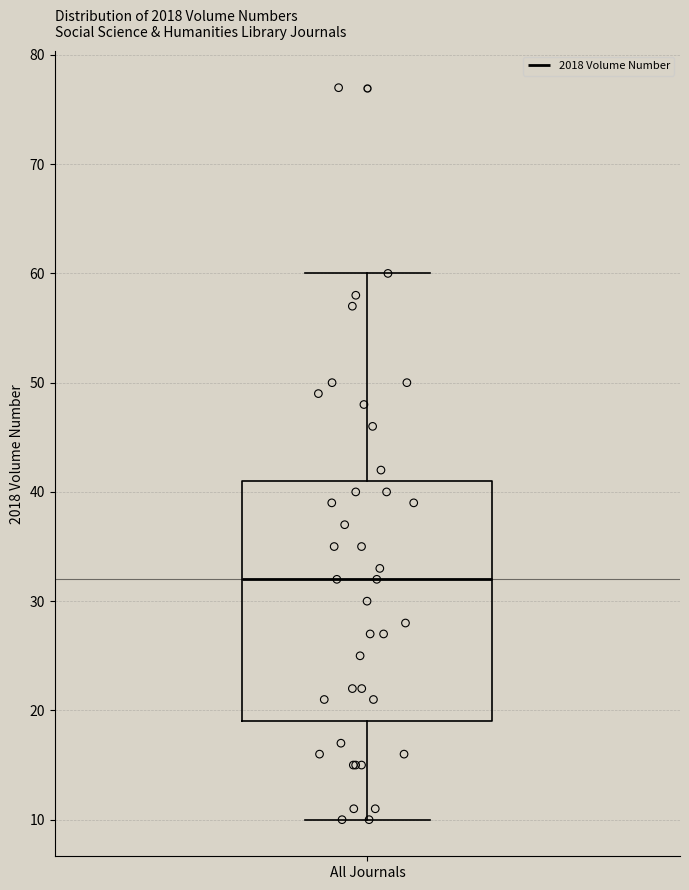

Transcribe this box plot: give where the median line is, the range the box spans, and where the two whiskers end, as read against the y-axis. The values are not printed on the chart, so give them approximately, as read against the axis.

median 32, box 19 to 41, whiskers 10 to 60